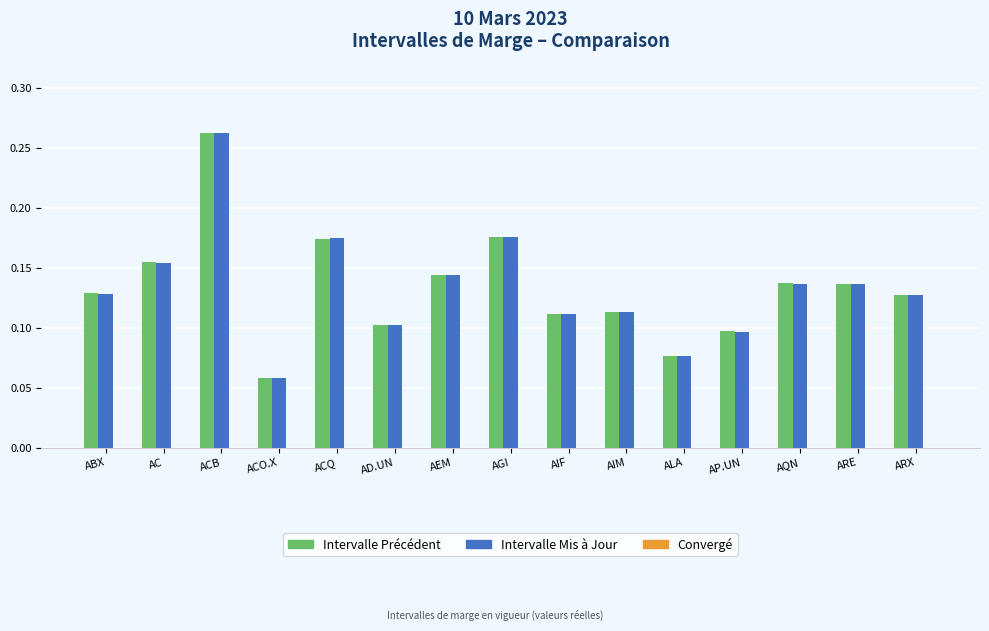

How many bars are there in total?

30